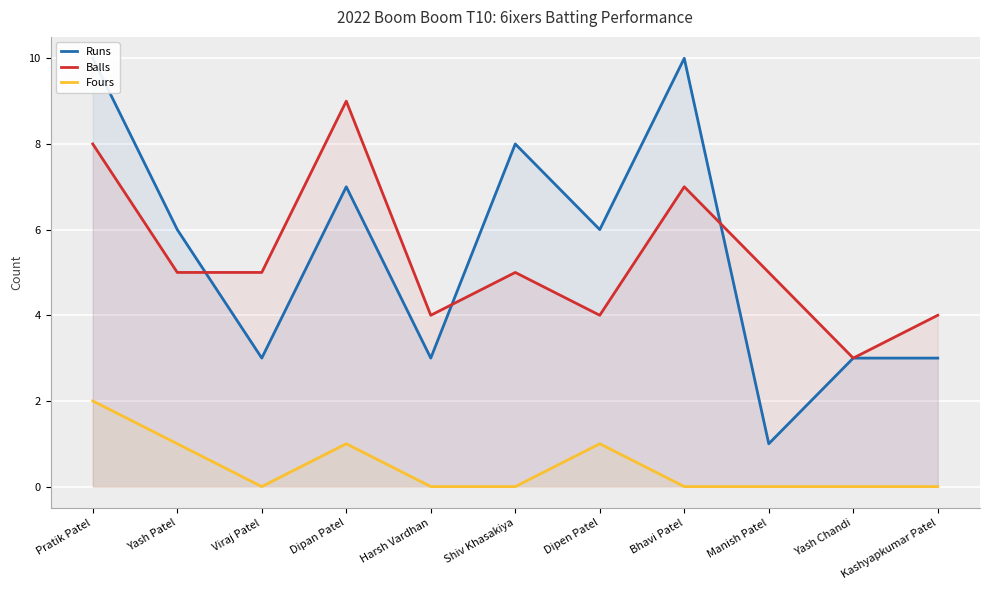

How many values in Fours are above zero?

4